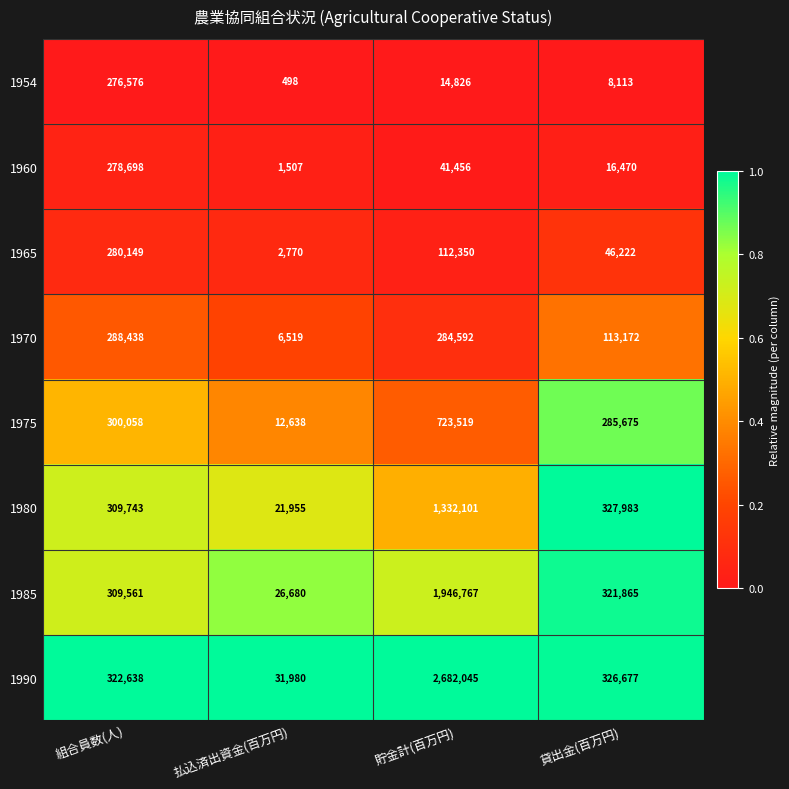

At which category does the chart reach its peak across all series?

貯金計(百万円)